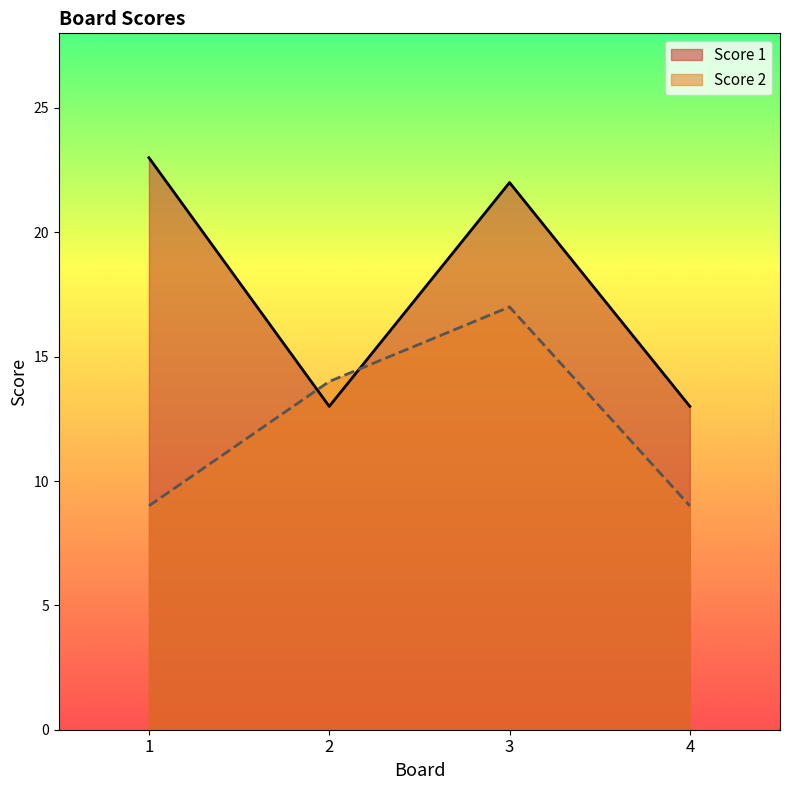

Read the Score 2 value at 3.

17